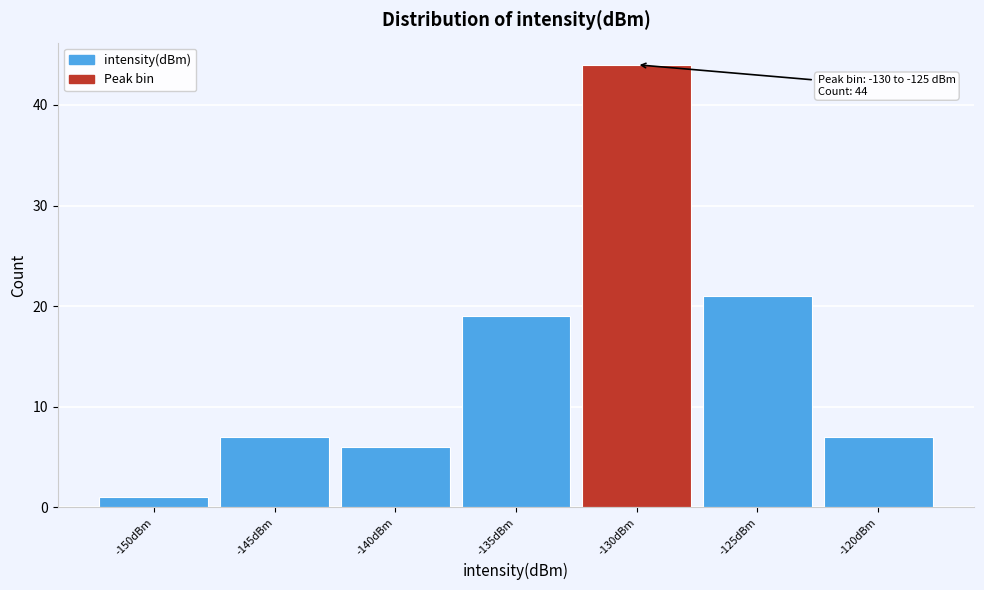

Reading left to right, transcribe all the data shown in this chart.

1	7	6	19	44	21	7